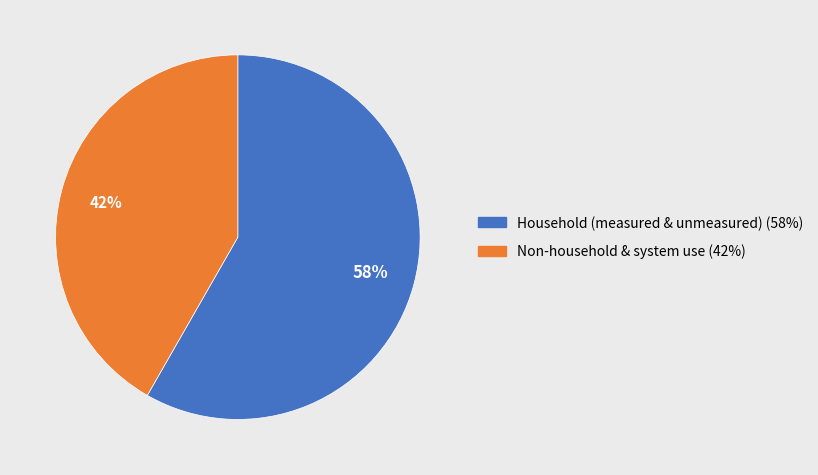

Count the number of slices in the pie.

2